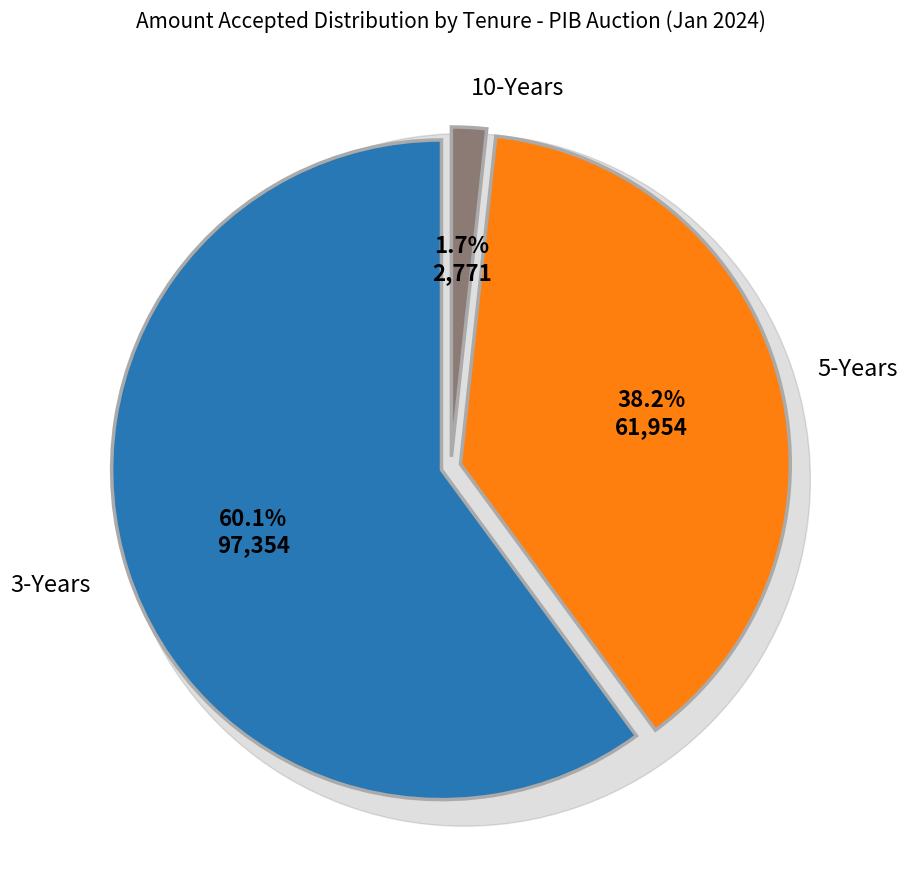

How many slices are in this pie chart?

3